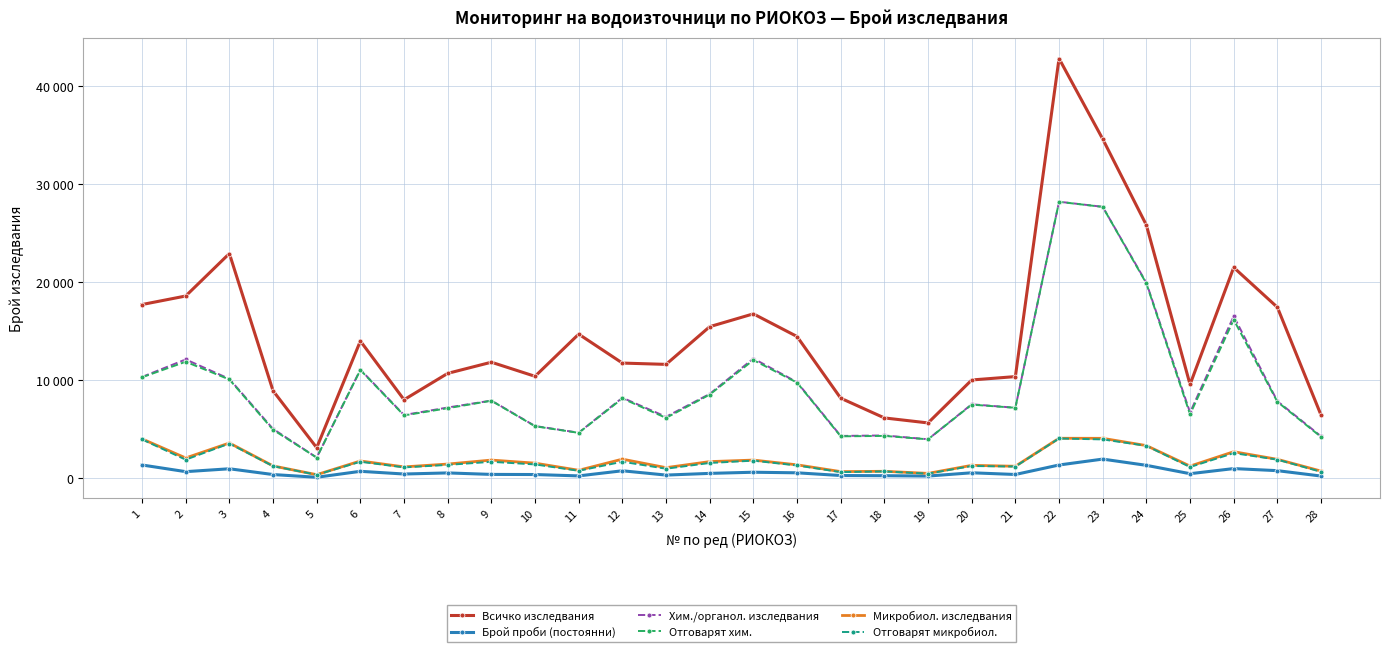

What is the approximate value of Отговарят микробиол. at 8, to the nearest 10?

1350